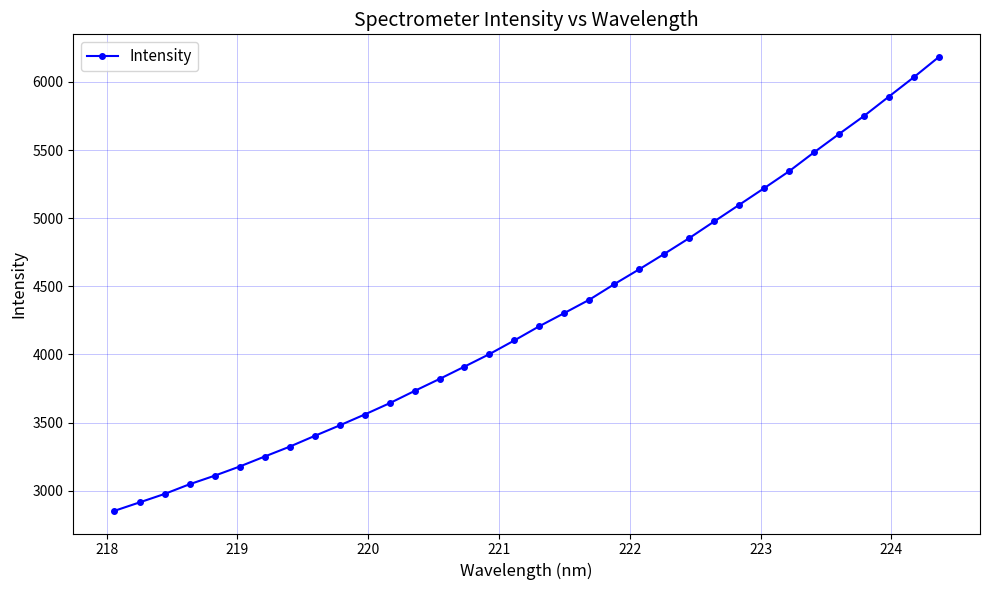

What is the difference between the maximum and minimum values?

3330.7